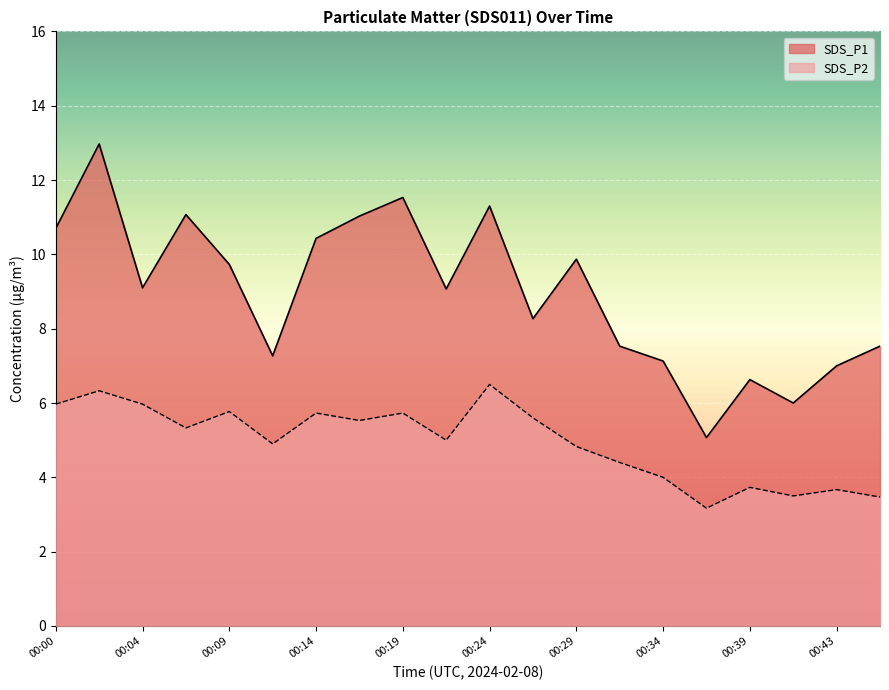

True or false: SDS_P1 and SDS_P2 intersect in this chart.

False